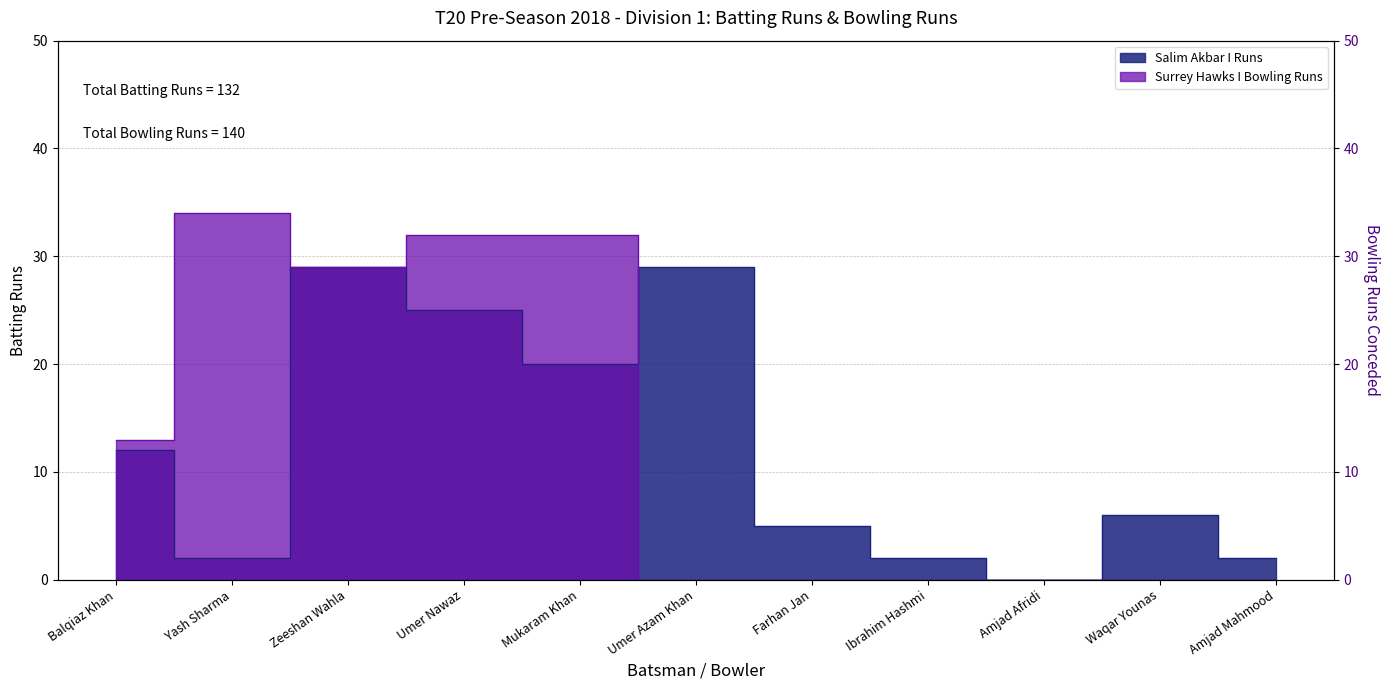

How many values in the Salim Akbar I Runs series exceed 6?

5